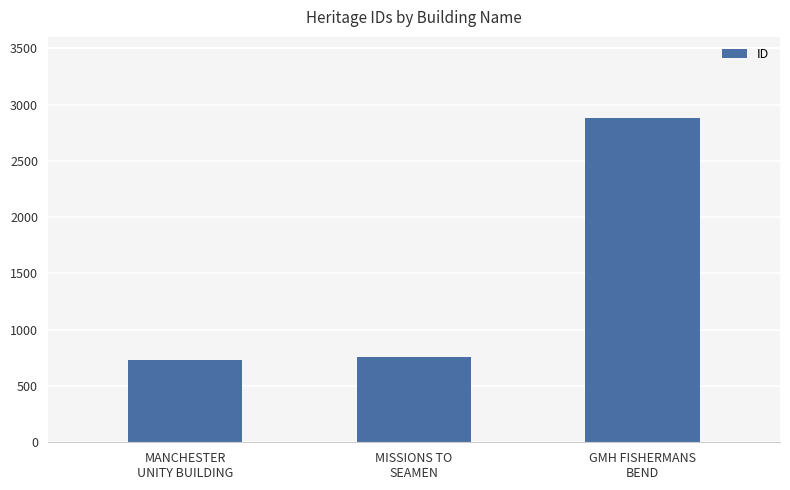

What is the label of the 3rd bar from the left?

GMH FISHERMANS
BEND